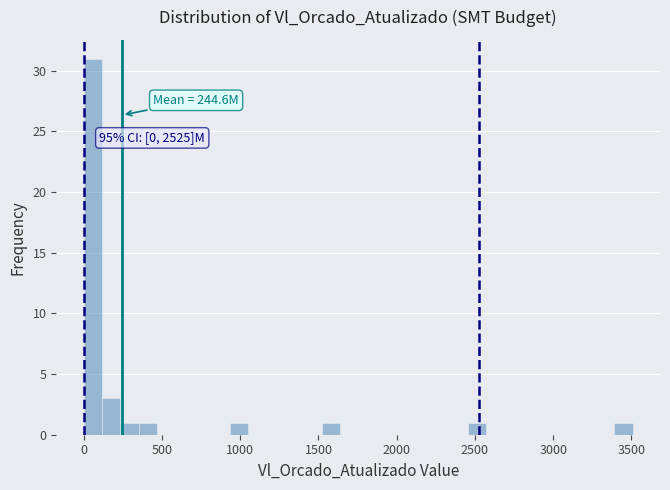

Around what value on the x-axis is the tallest bar? Give the approximate position of its centre, as read against the axis.

50